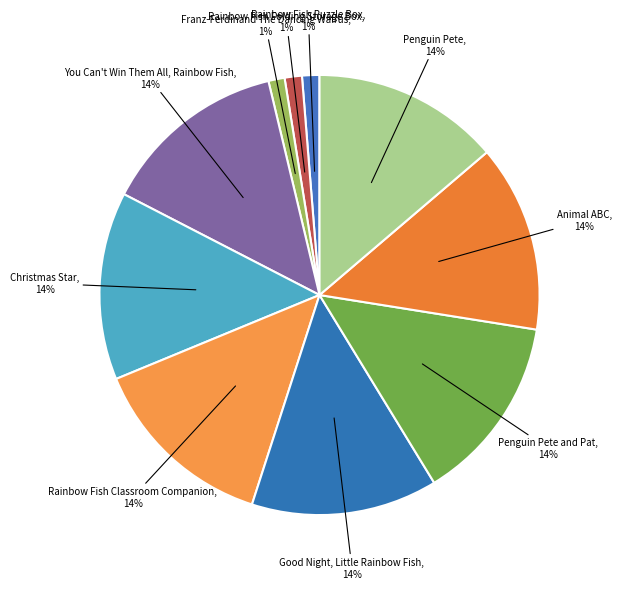

Which has a higher value, Franz-Ferdinand The Dancing Walrus or Penguin Pete and Pat?

Penguin Pete and Pat